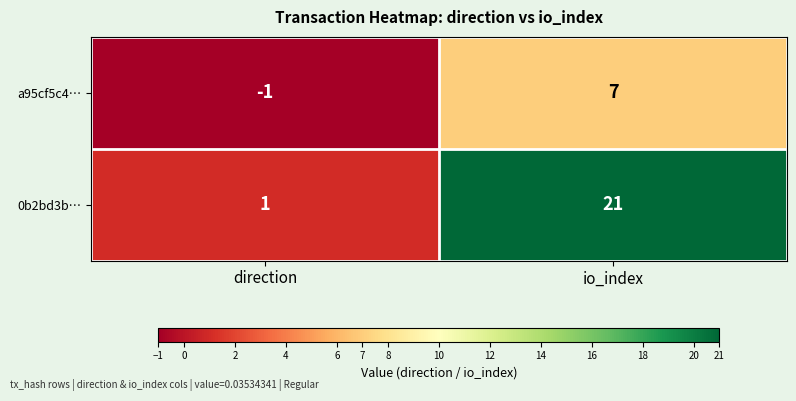

What is the smallest value displayed?

-1